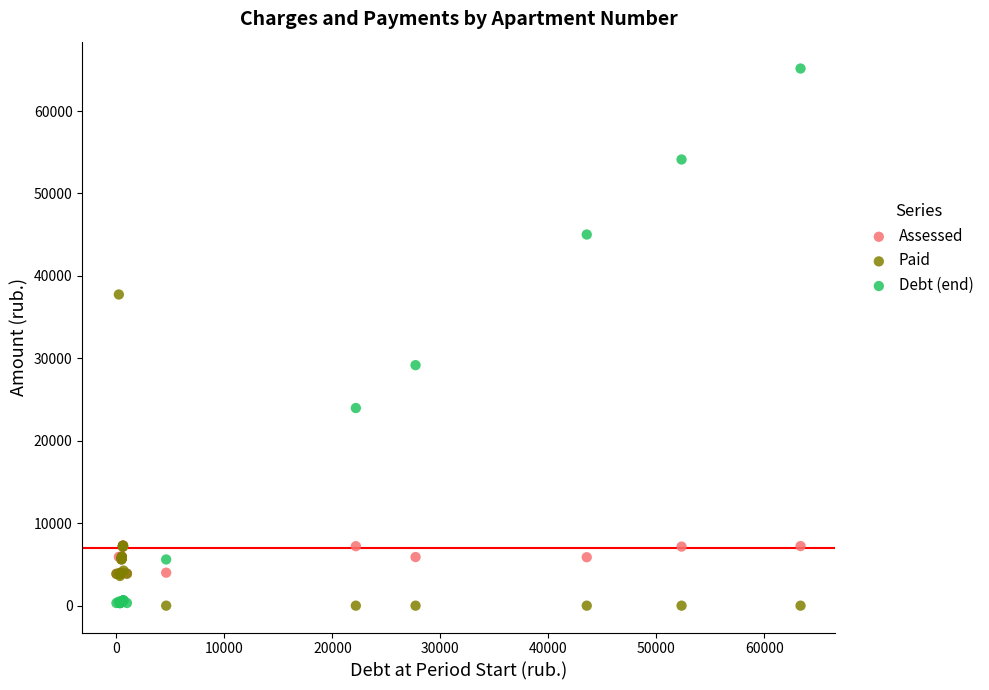

Across all series, what Y value is closest to 32577?

29172.7